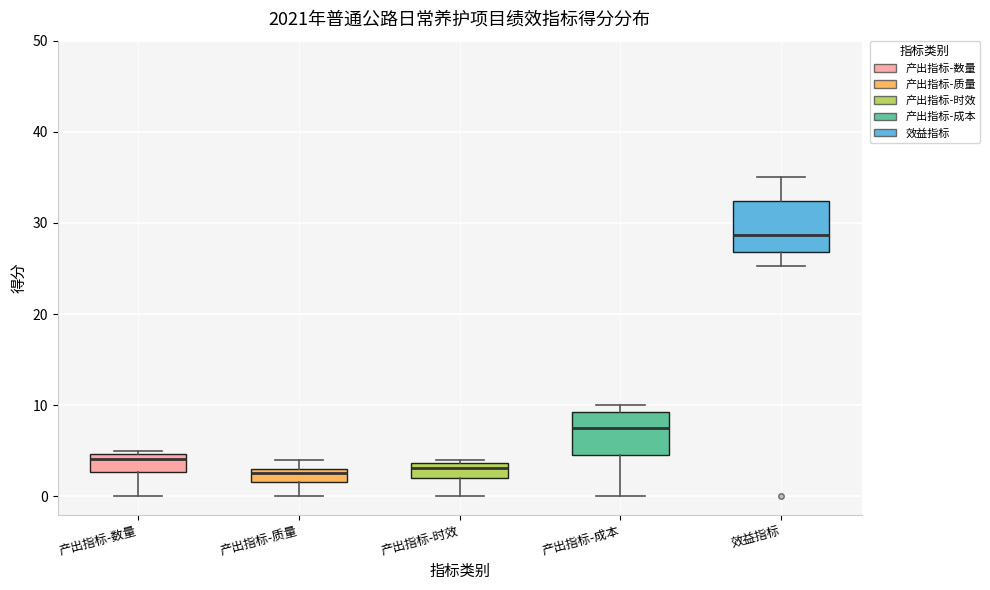

Where is the upper edge of the box for 产出指标-数量 on the y-axis? The values are not printed on the chart, so give them approximately, as read against the axis.

5